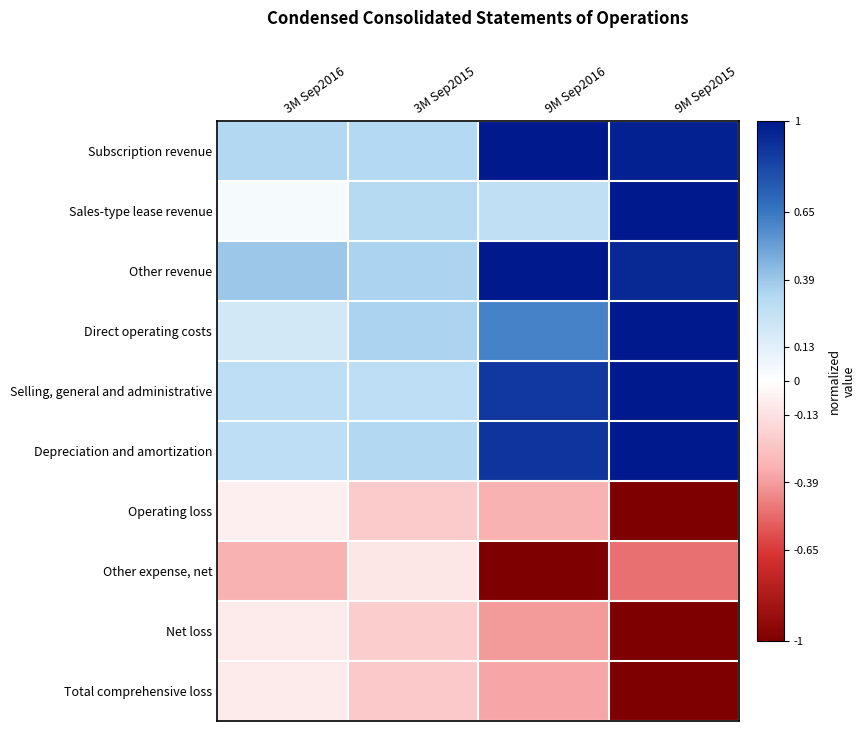

At which category is the sum across all series the highest?

9M Sep2016